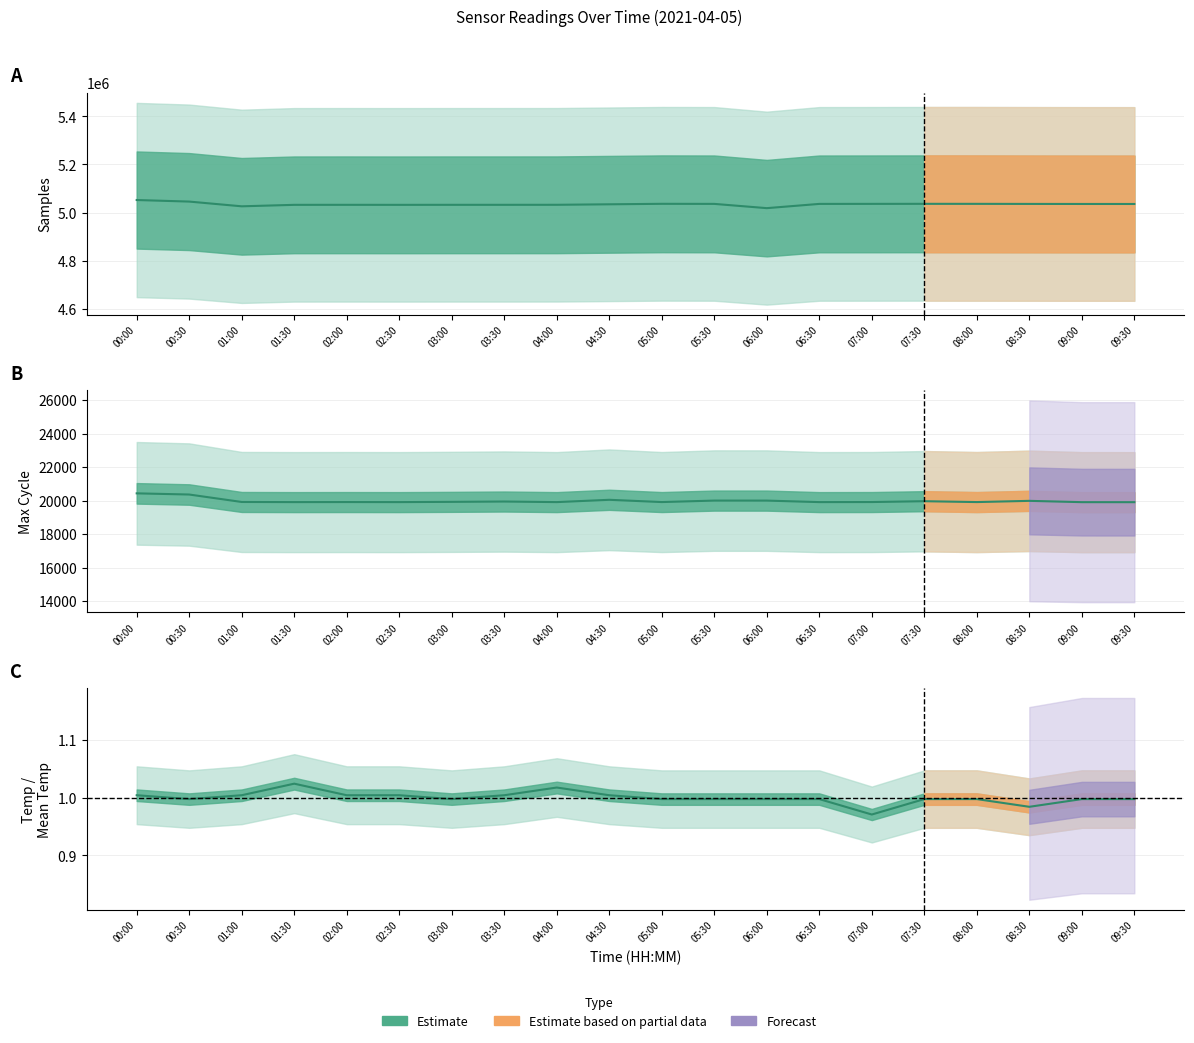

What is the difference between the Samples values at 05:30 and 02:00?

3881.0